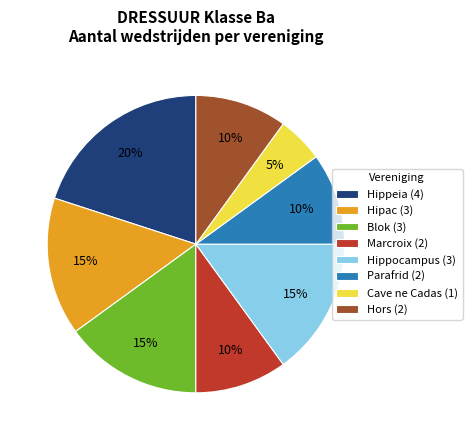

Does Hipac (3) represent more than half of the total?

No